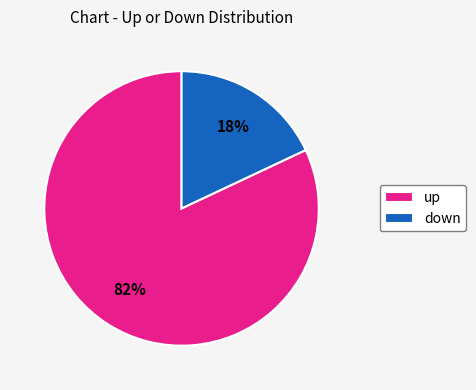

Is the sum of up and down greater than half?

Yes